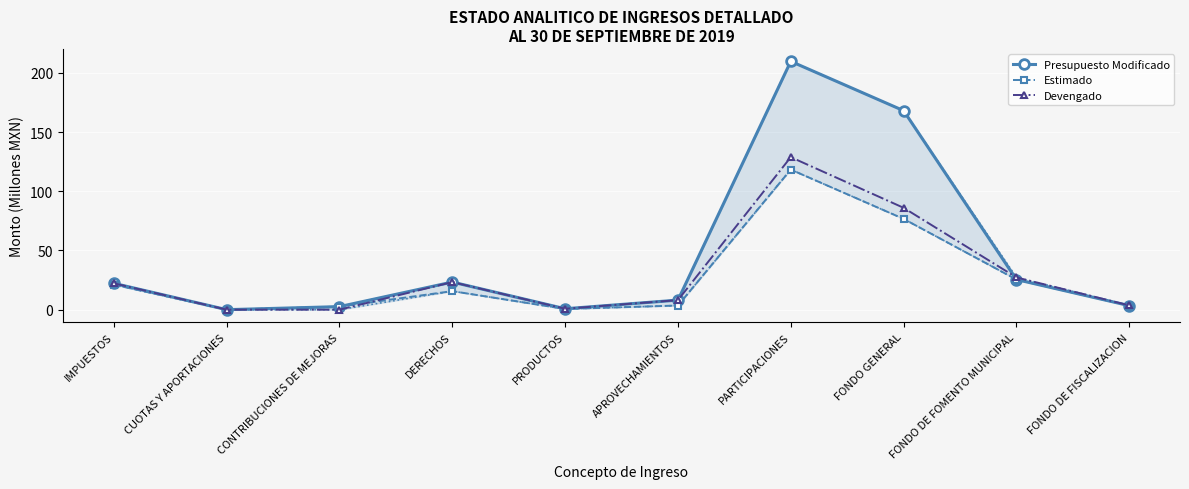

What is the difference between the highest and lowest values at PRODUCTOS?

0.2